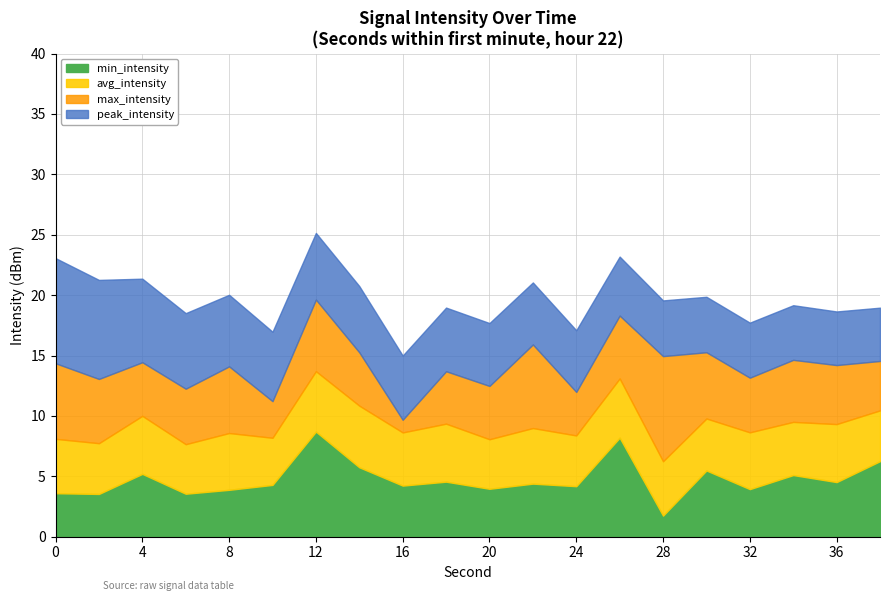

What is the total value across all series at 32?

17.7